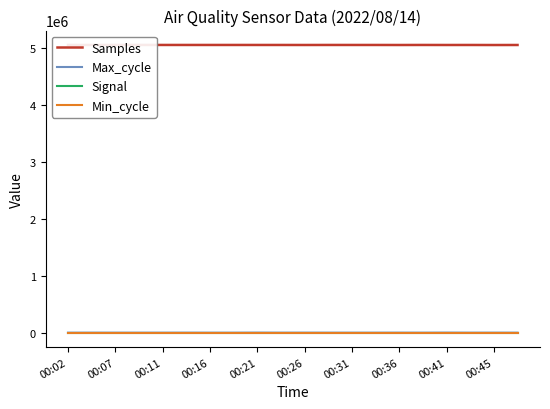

The Samples series shows 8092236 at 00:36. True or false?

False